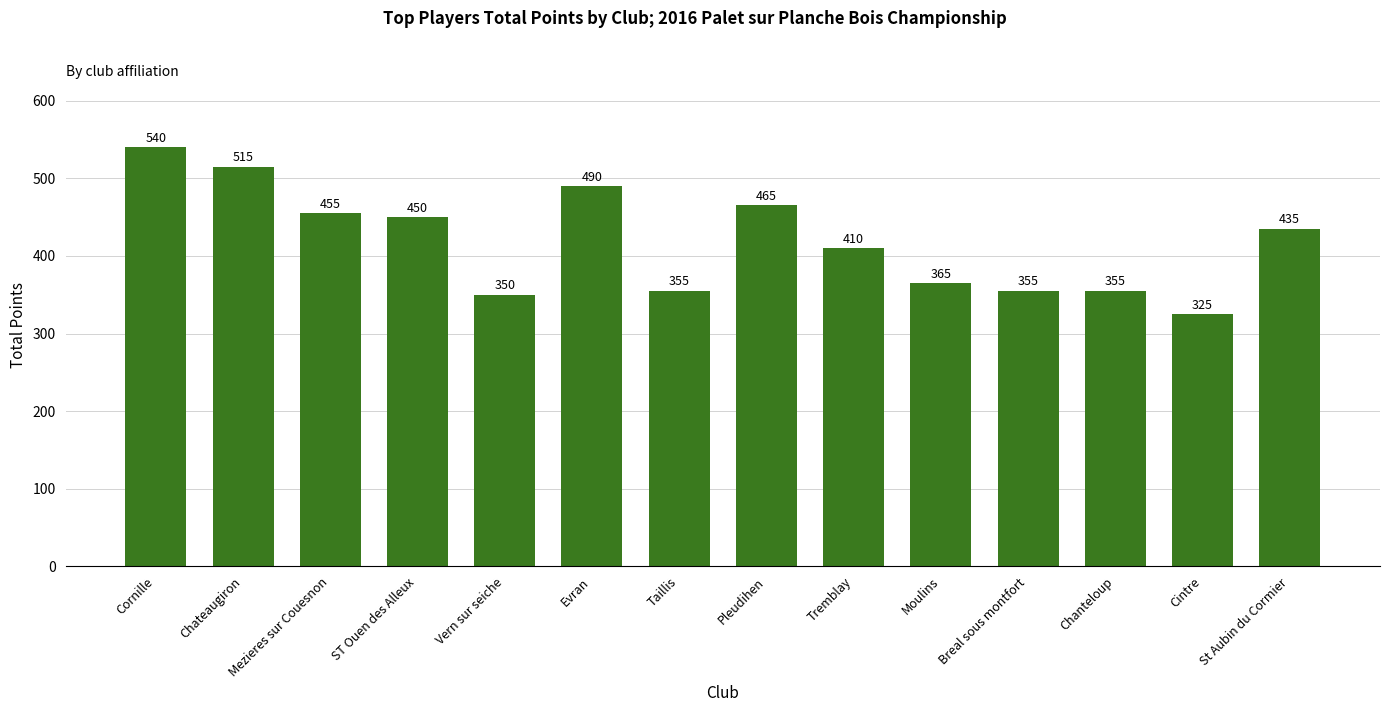

What position from the right is Vern sur seiche?

10